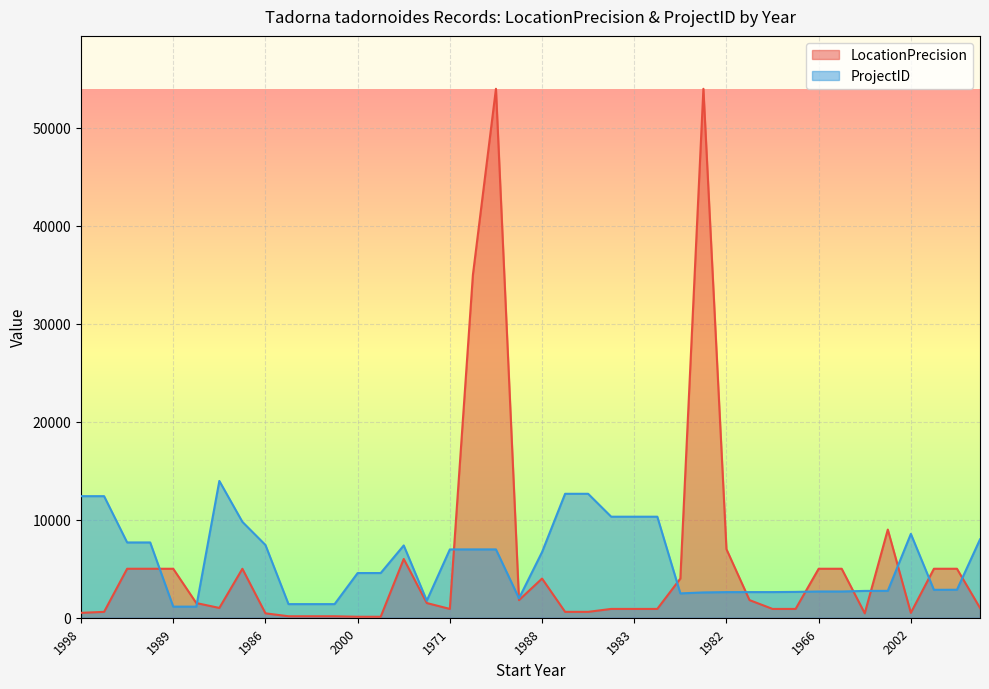

Which category has the highest value across all series?

1978